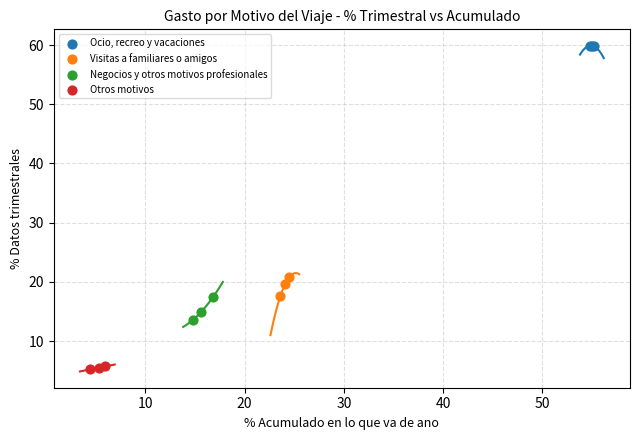

Which series contains the lowest Y value?

Otros motivos